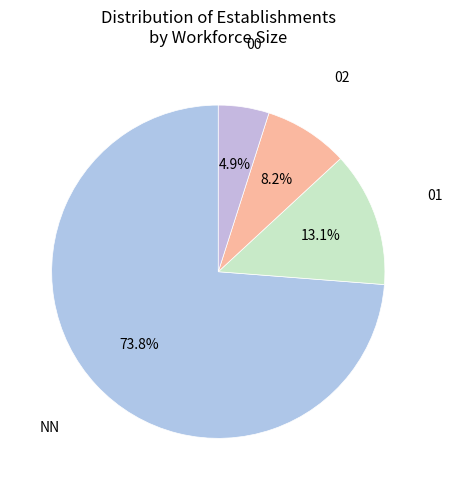

Approximately how many times larger is the value at 02 compared to 01?

0.6